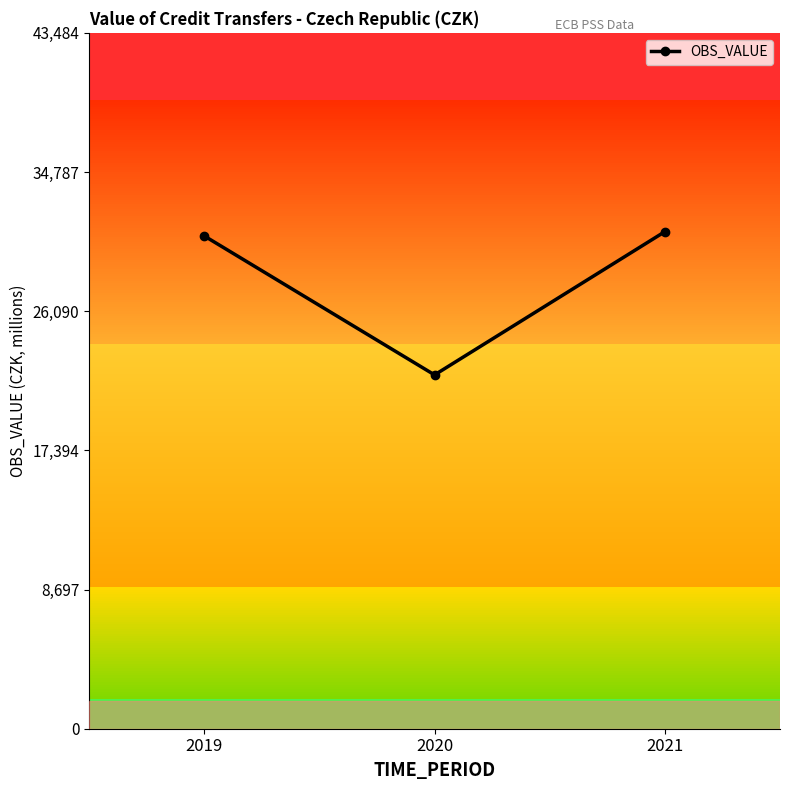

Is it true that the value at 2019 is 44487.2?

False